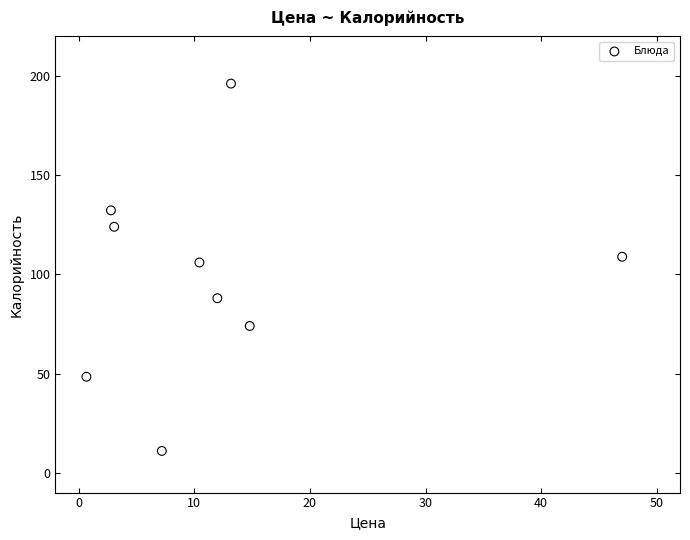

What Y value in the scatter plot is closest to 103?

106.0